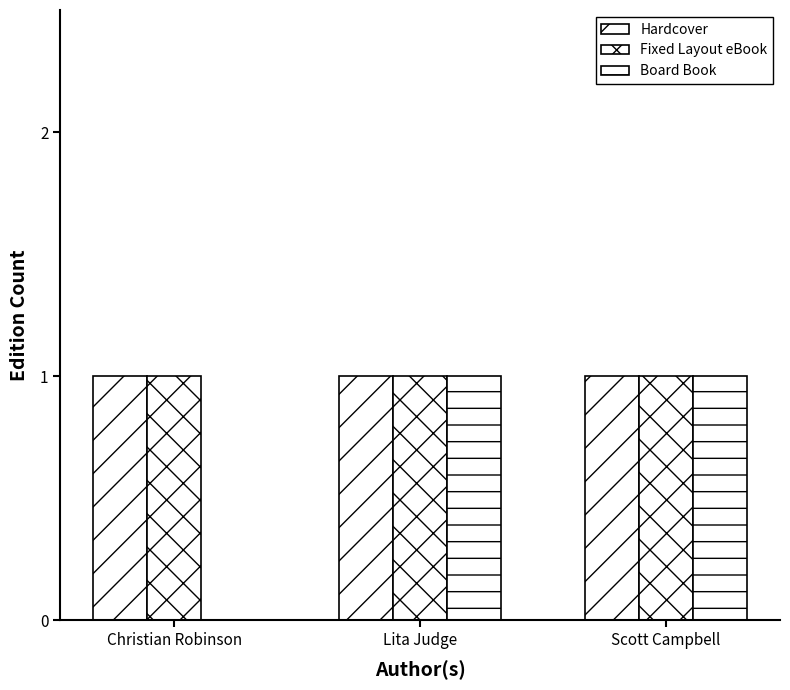

How many categories are shown in the chart?

3